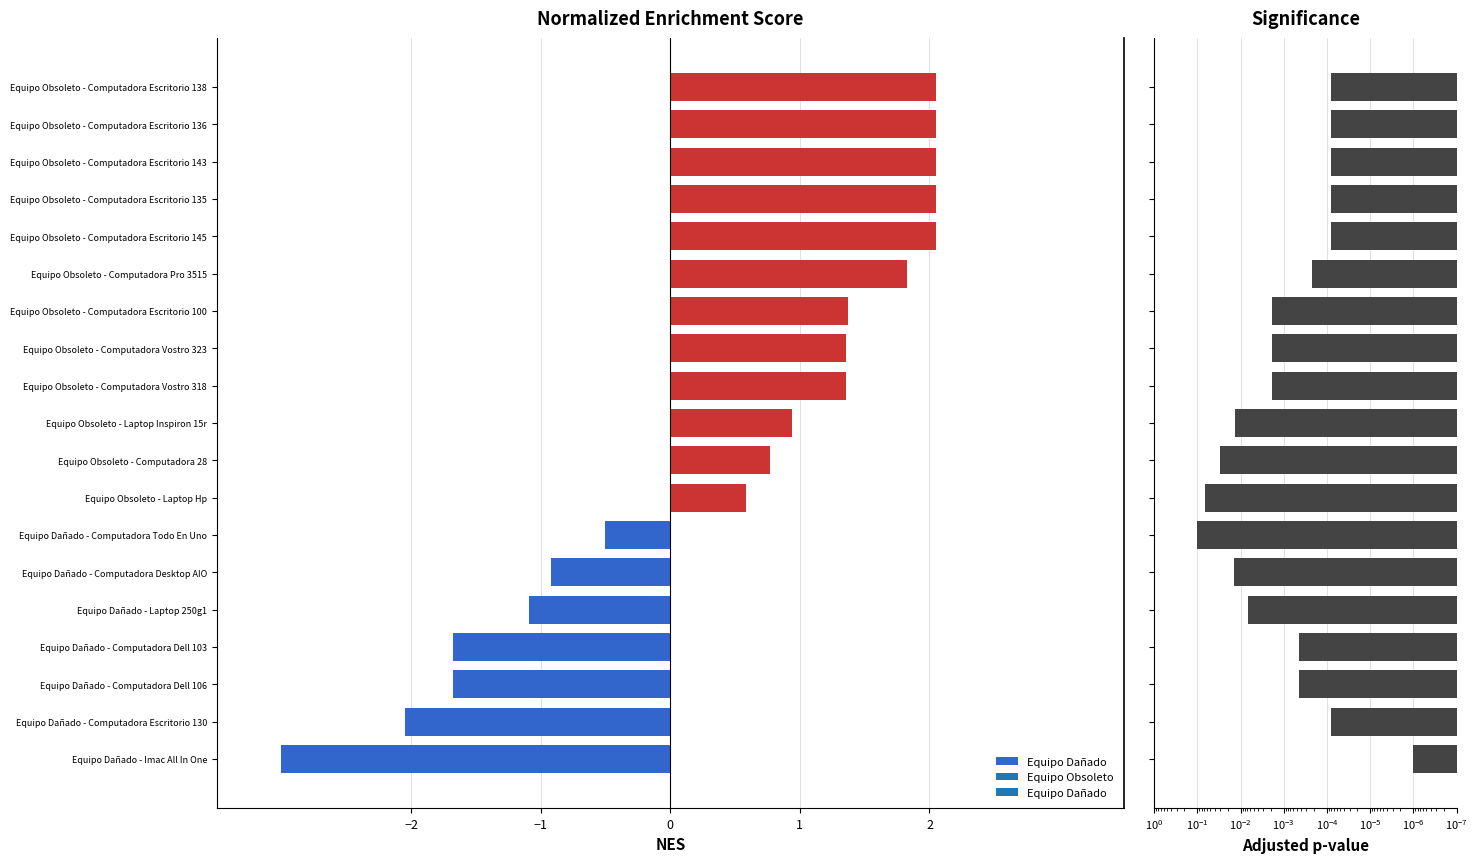

What is the sum of the Equipo Dañado values at Equipo Obsoleto - Computadora Escritorio 100 and Equipo Obsoleto - Computadora Vostro 318?

2.7